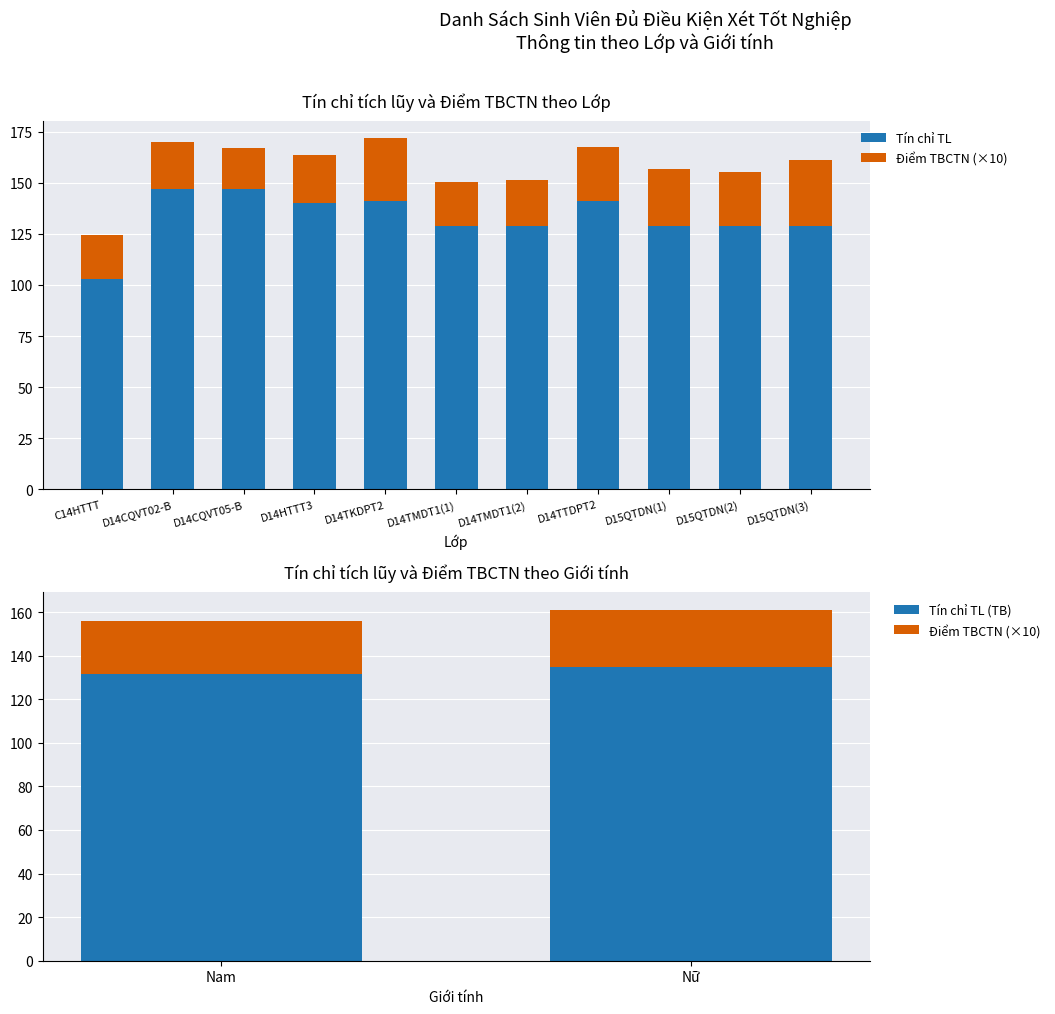

At Nam, list the series in order from largest to smallest.

Tín chỉ TL, Điểm TBCTN (Trung Bình)